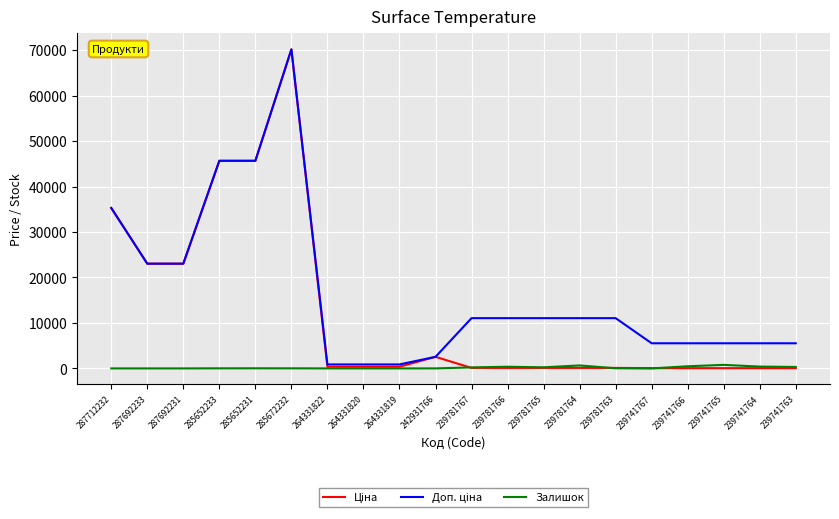

What is the maximum value shown in the chart?

70181.6